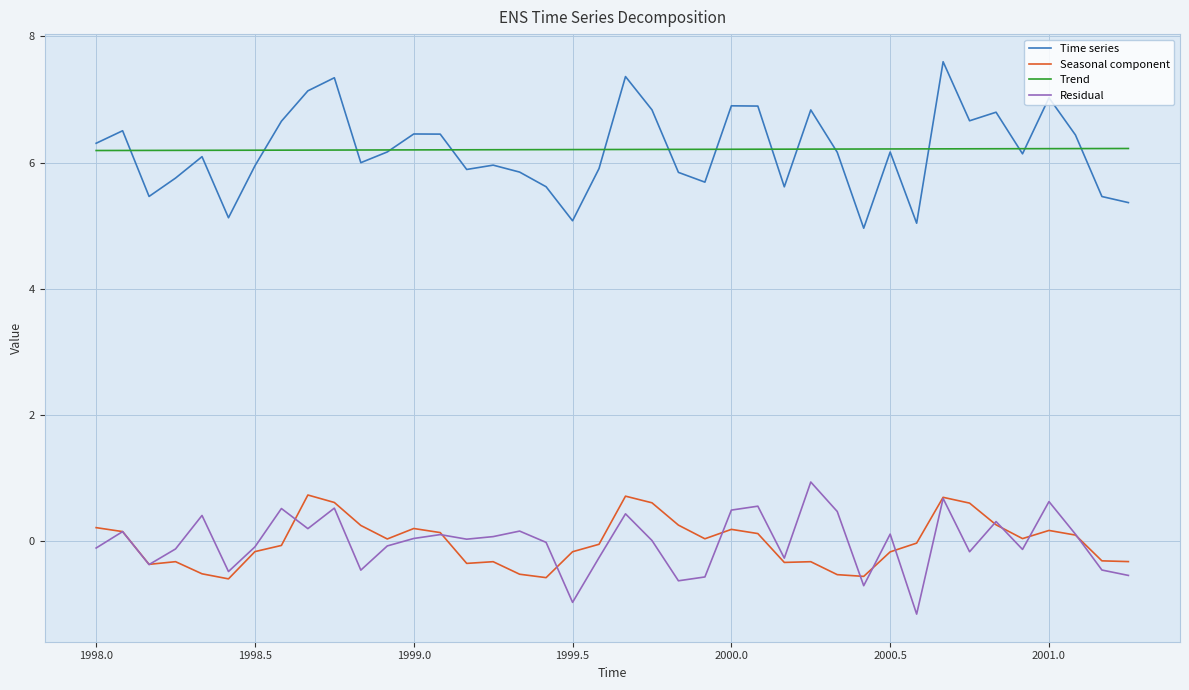

Which series has the largest range (max minus min)?

Time series